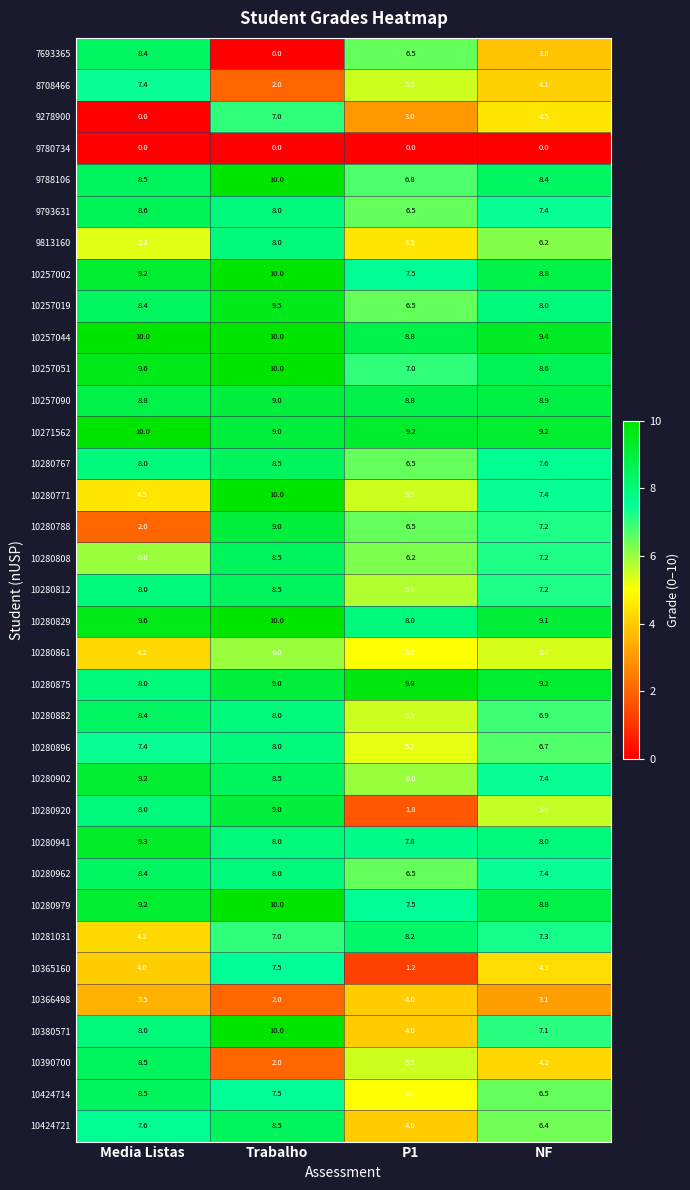

Rank the categories by 10365160 value from highest to lowest.

Trabalho, NF, Media Listas, P1